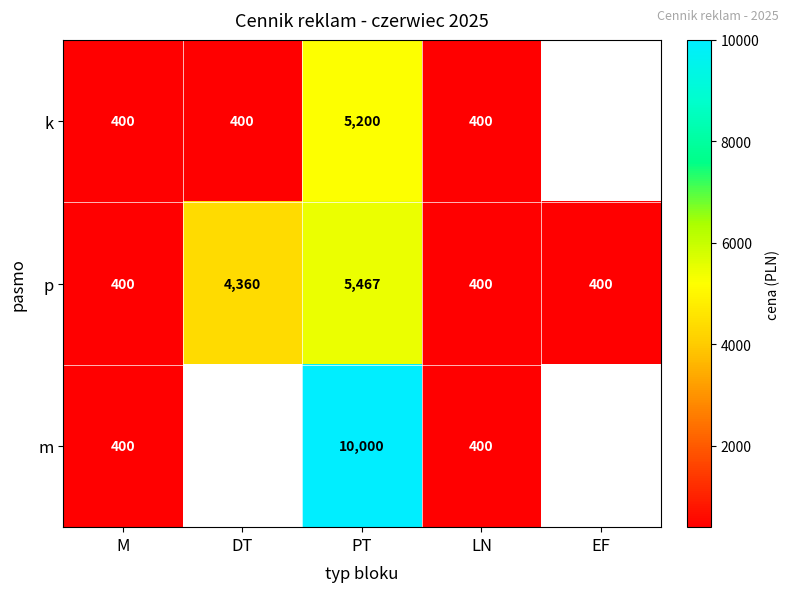

Count the p values in the range 400 to 4360.

4